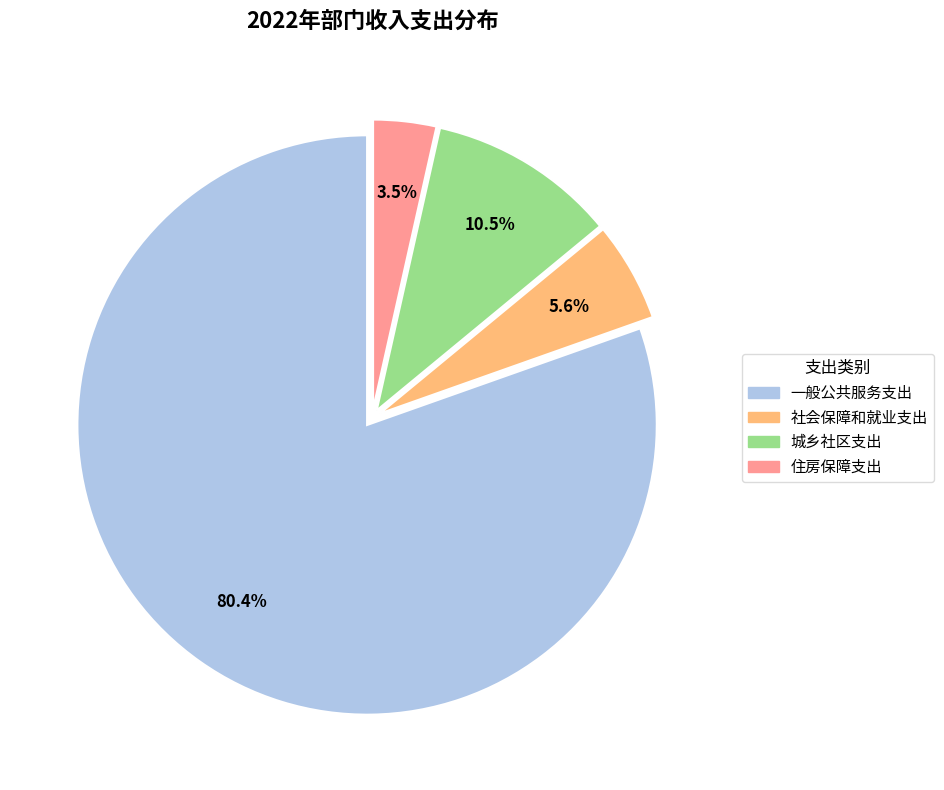

Is there a majority slice in this chart?

Yes